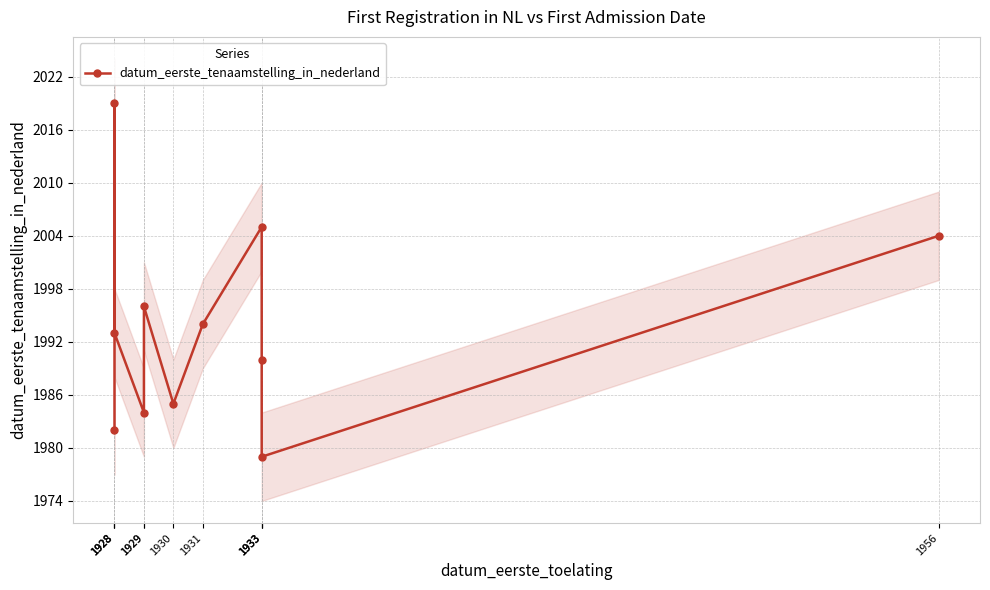

What is the ratio of the value at 1928 to the value at 1933?

1.0